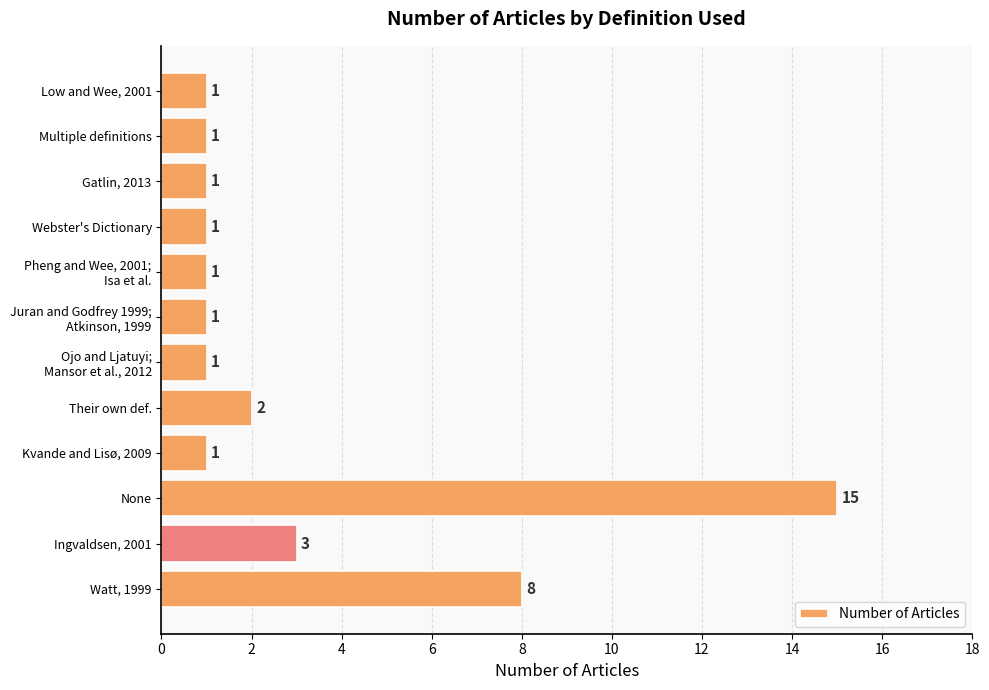

What is the change in value from None to Gatlin, 2013?

-14